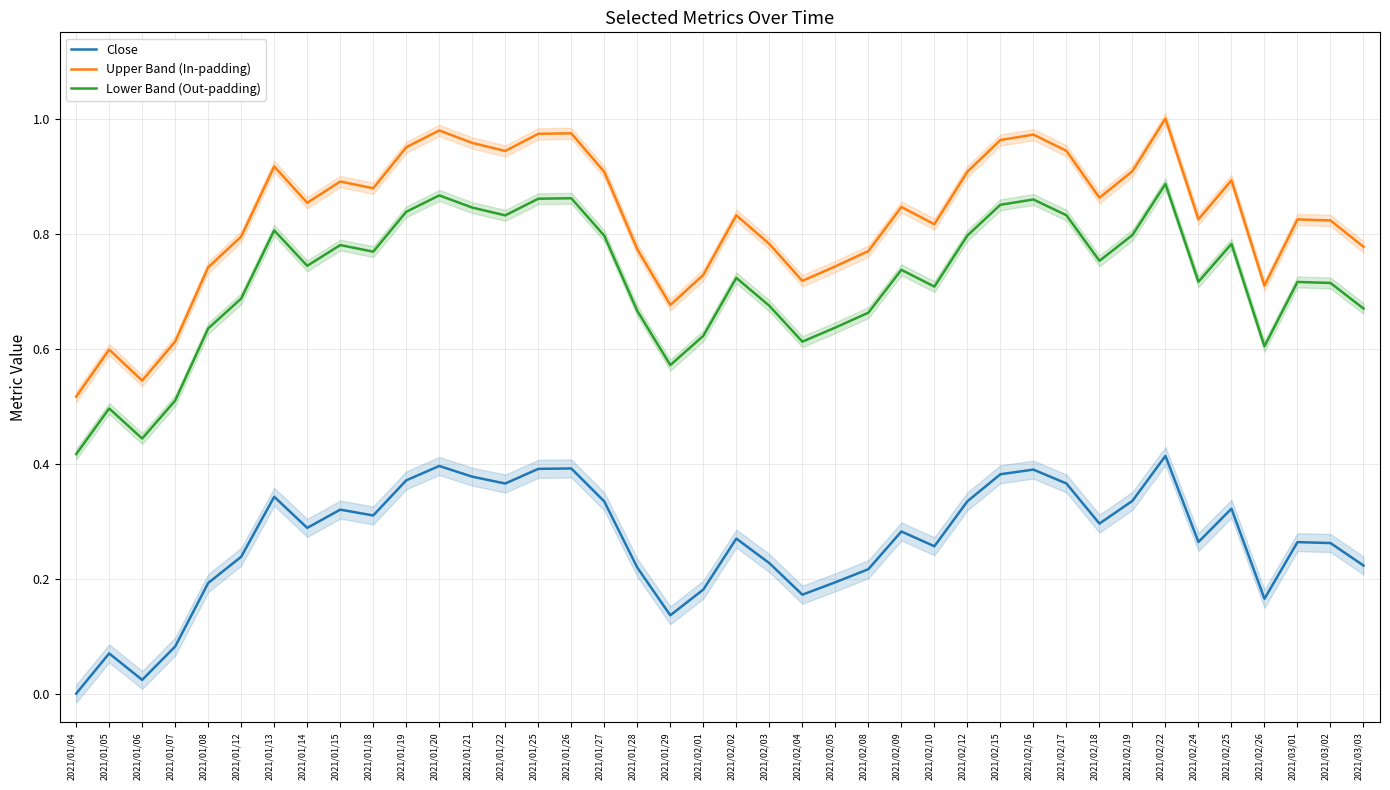

What is the label of the 28th point from the left?

2021/02/12